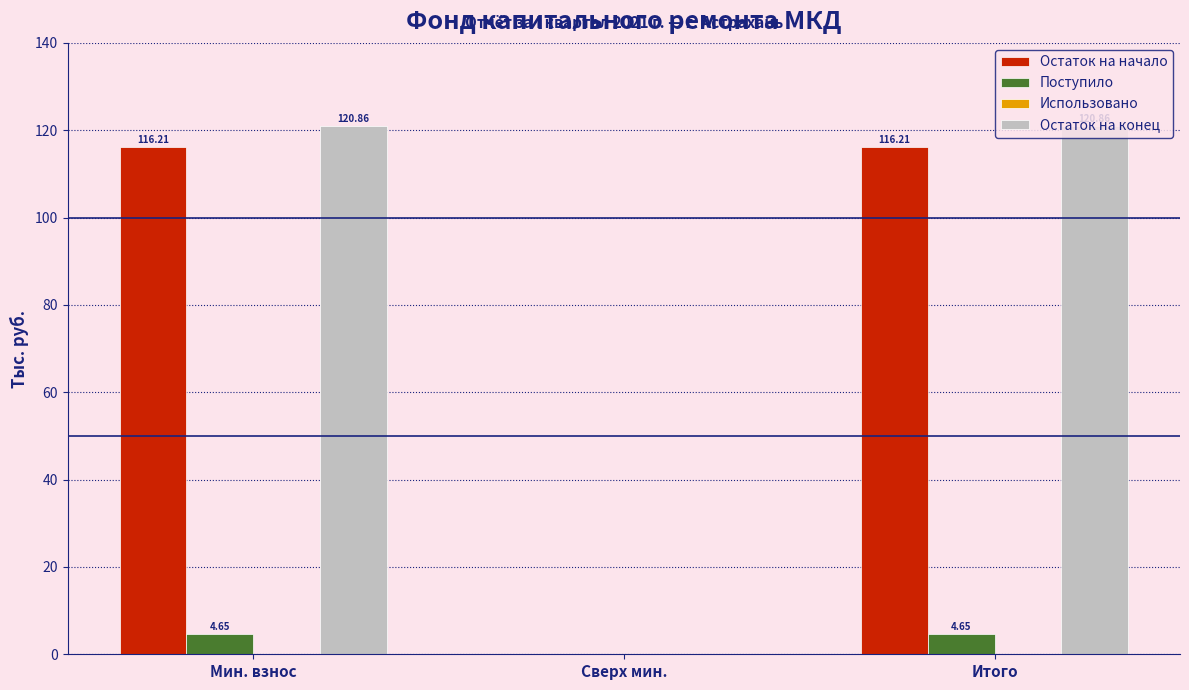

At which label is Остаток на конец closest to 60?

Сверх мин.